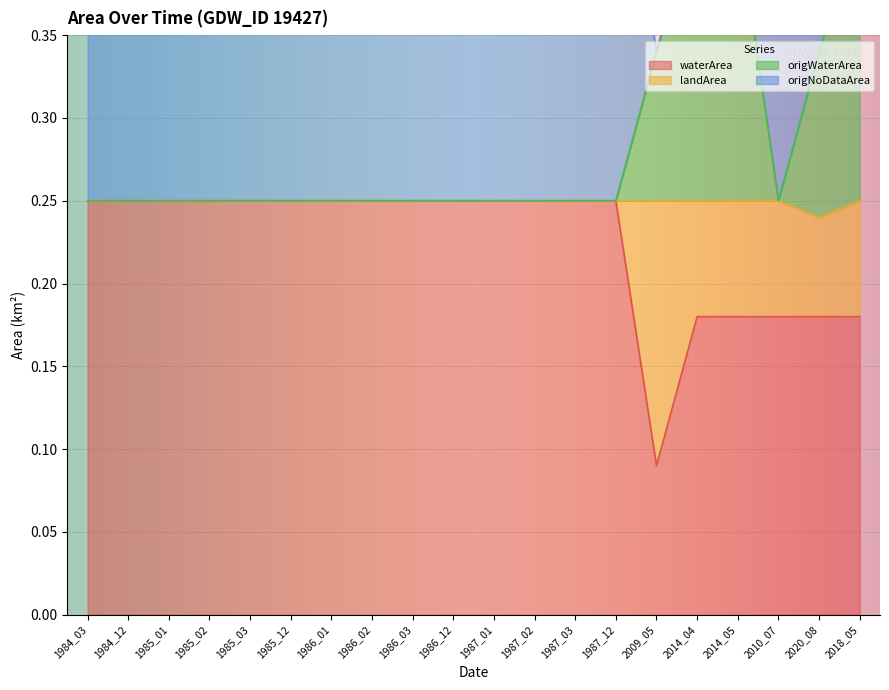

True or false: origWaterArea has a value of 0.1 at 2010_07.

False